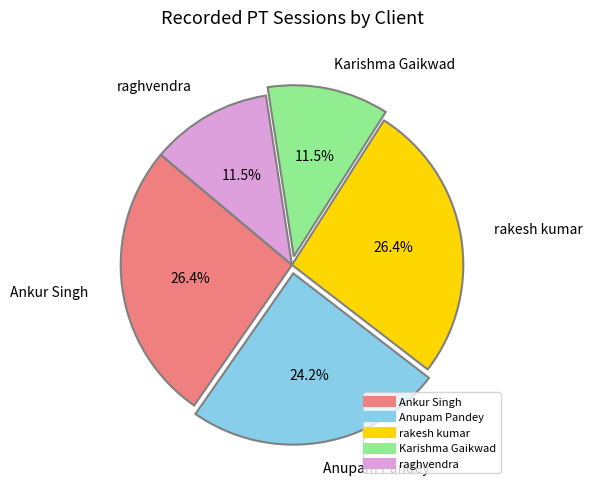

What is the ratio of the value at rakesh kumar to the value at Karishma Gaikwad?

2.3